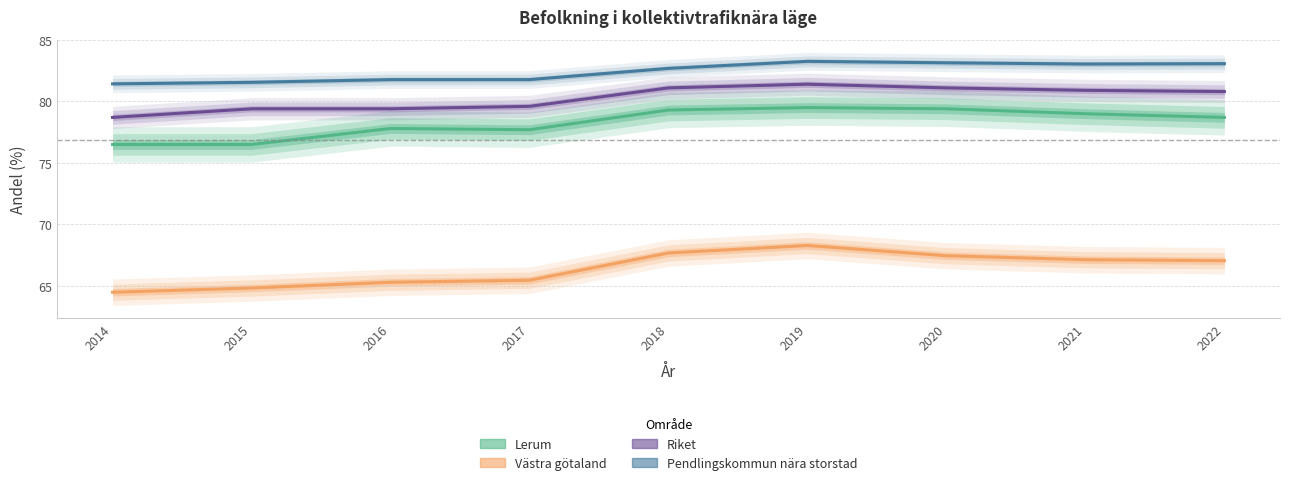

Where is Västra götaland nearest to the value 66?

2017